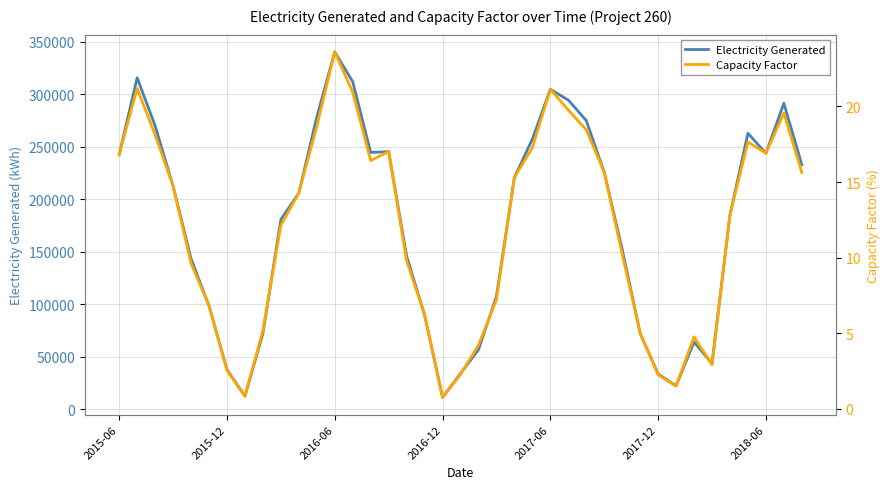

How many values in the Electricity Generated series are below 205846?

19